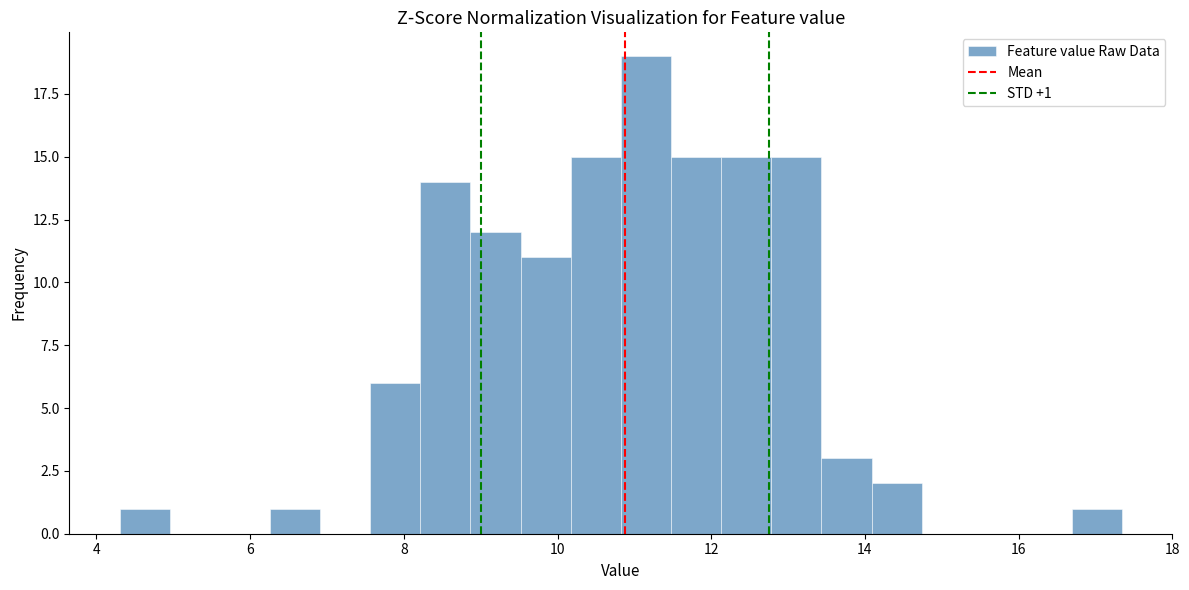

Around what value on the x-axis is the tallest bar? Give the approximate position of its centre, as read against the axis.

11.2